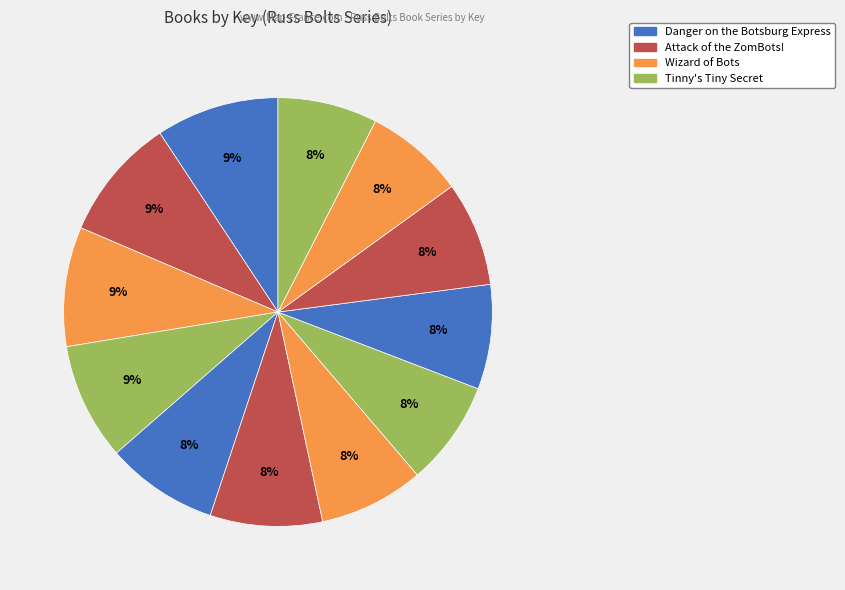

How many slices are in this pie chart?

12